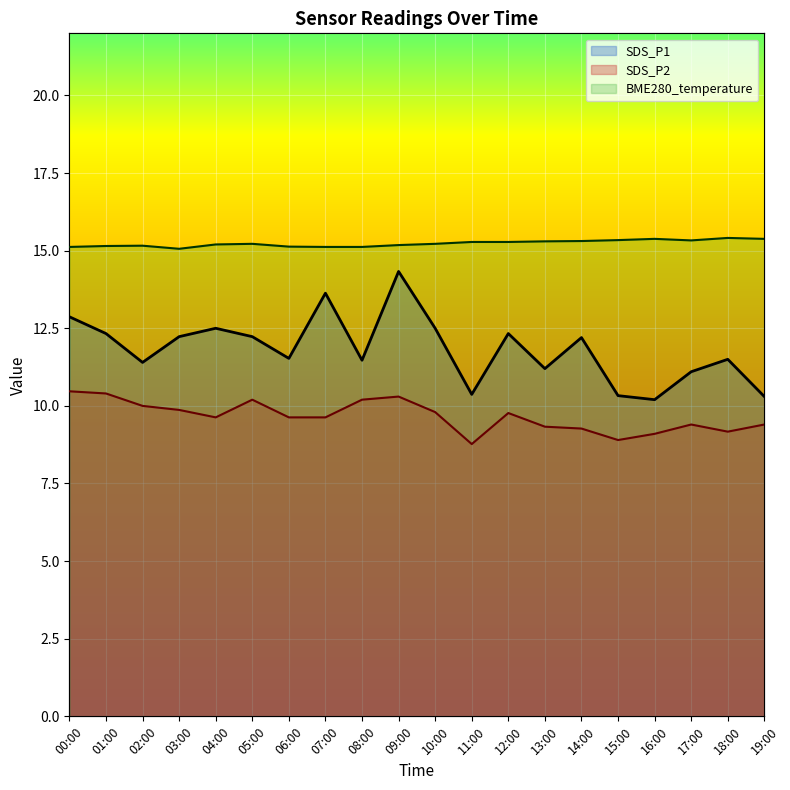

Which category has the lowest value across all series?

11:00